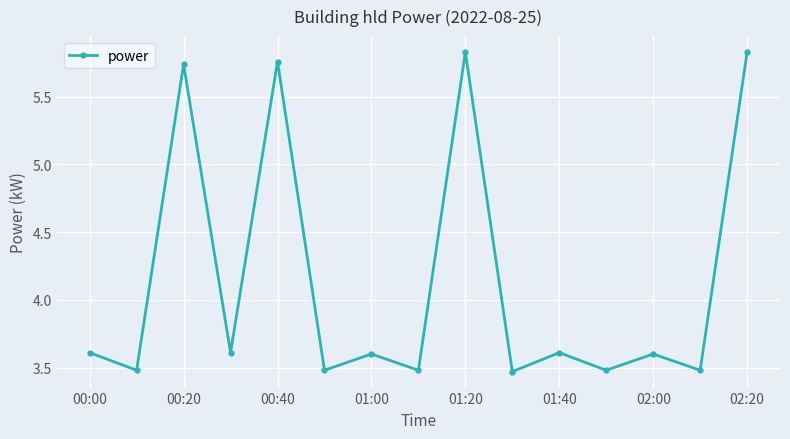

How many values are between 3 and 5?

11